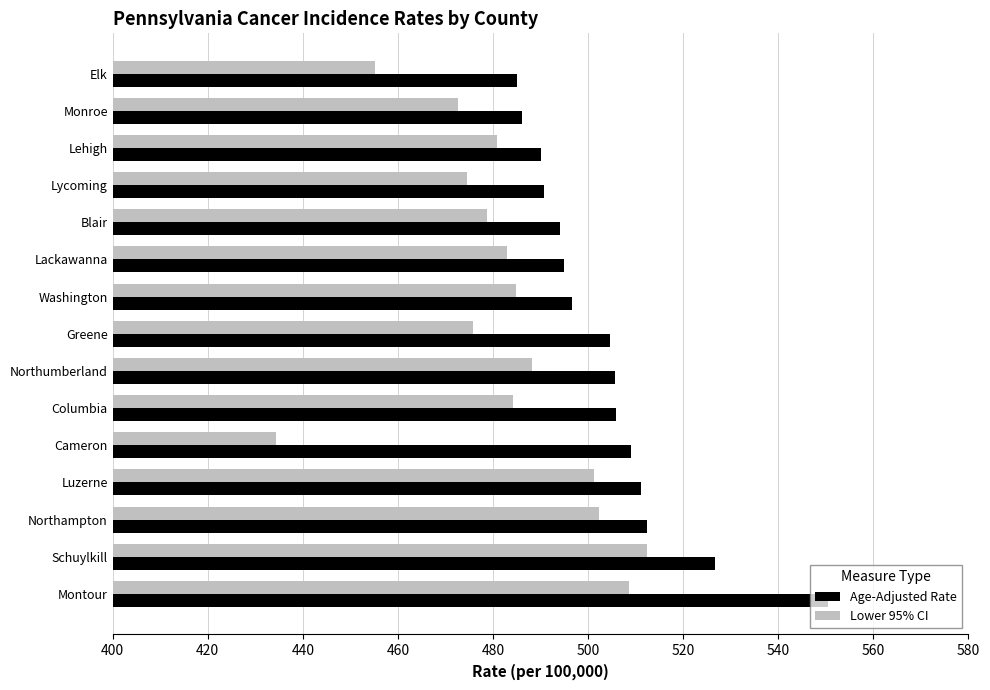

What is the sum of all Age-Adjusted Rate values?

7563.4